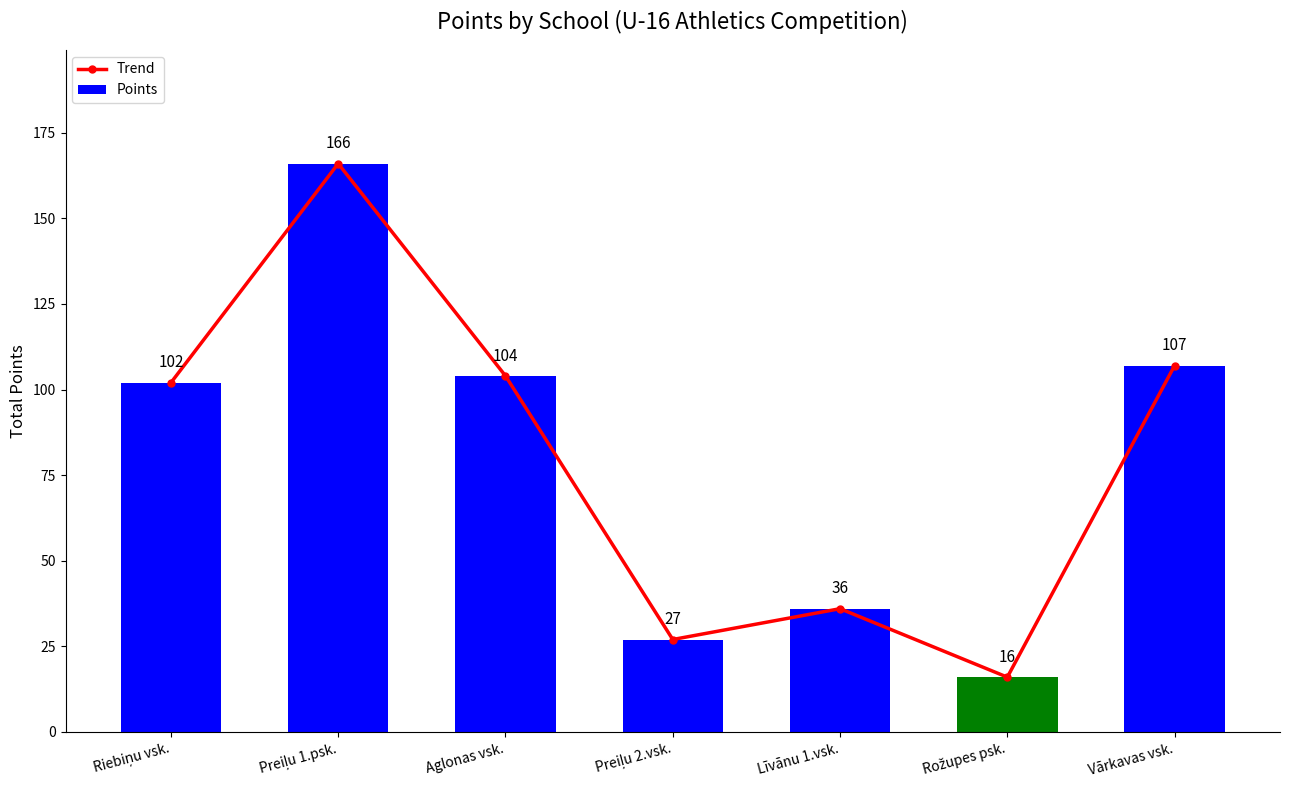

True or false: Points has a value of 44 at Preiļu 2.vsk..

False